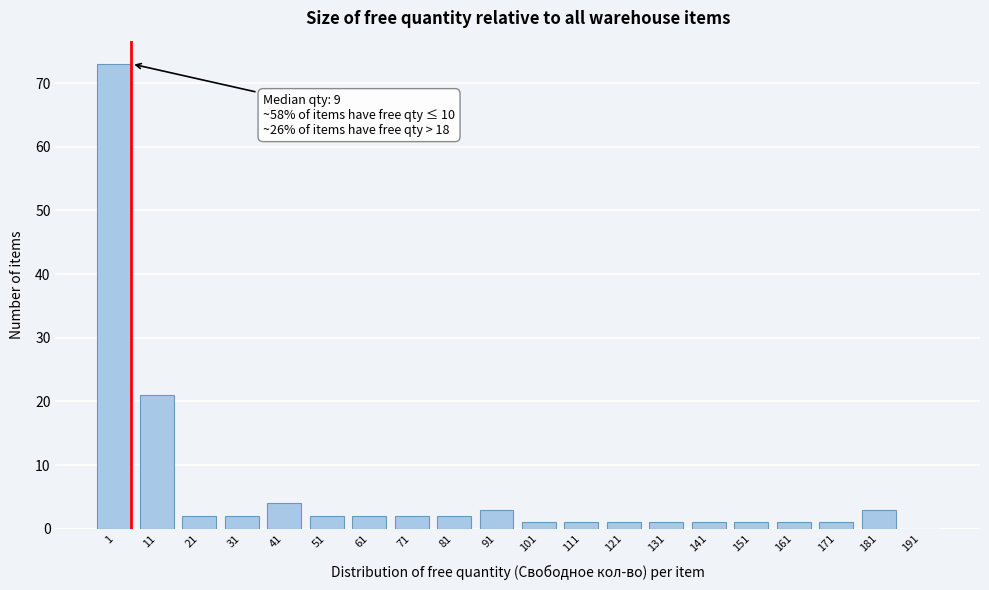

Reading left to right, transcribe all the data shown in this chart.

1=73	11=21	21=2	31=2	41=4	51=2	61=2	71=2	81=2	91=3	101=1	111=1	121=1	131=1	141=1	151=1	161=1	171=1	181=3	191=0